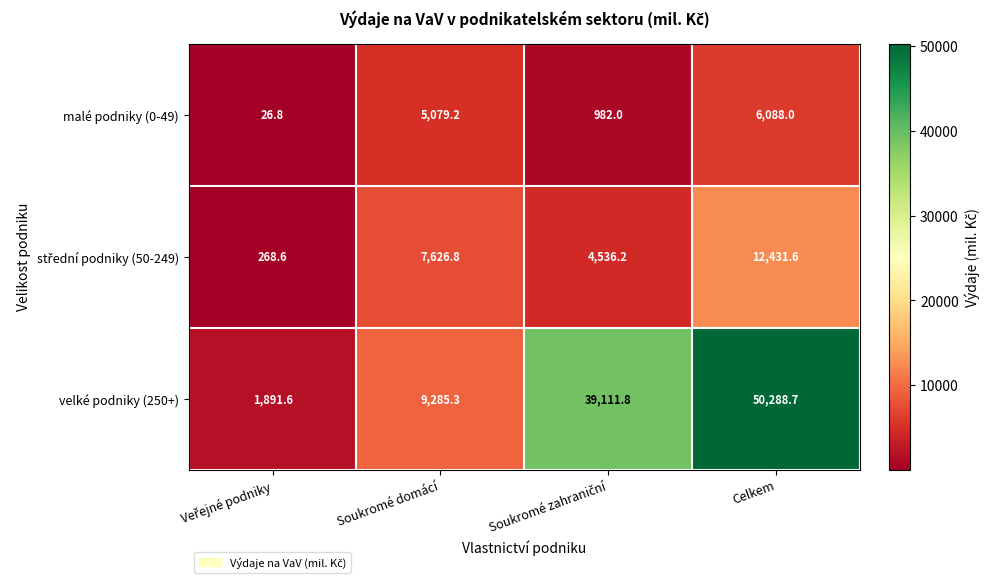

At how many categories does at least one series exceed 8550?

3